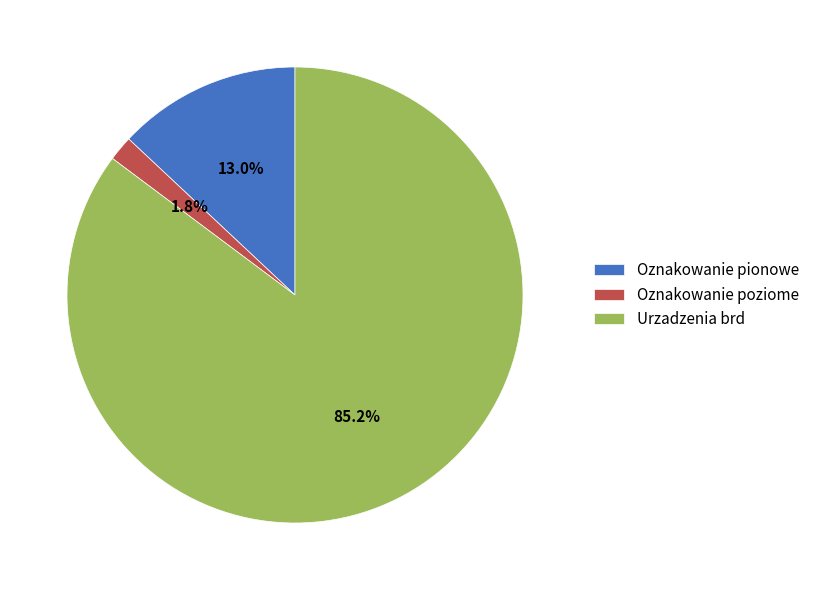

What percentage do Urzadzenia brd and Oznakowanie pionowe together represent?

98.2%